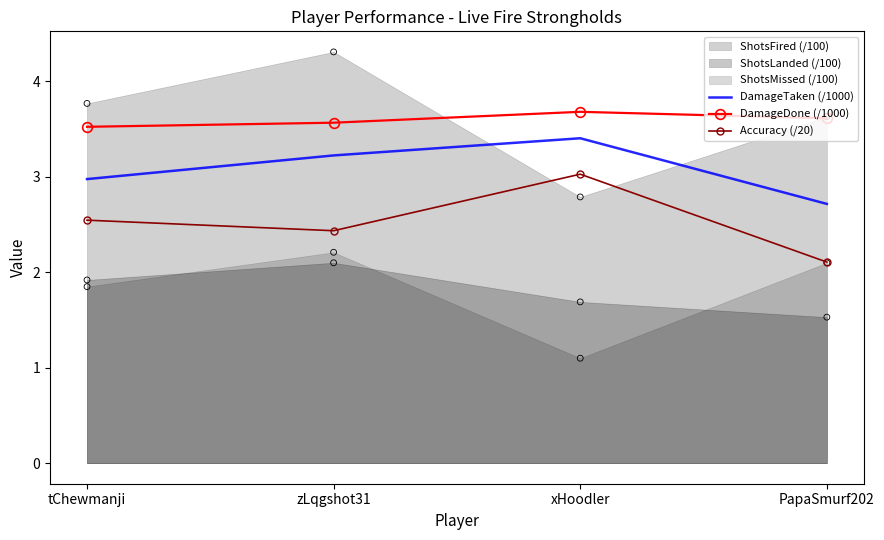

The Accuracy (/20) series shows 1.1 at tChewmanji. True or false?

False